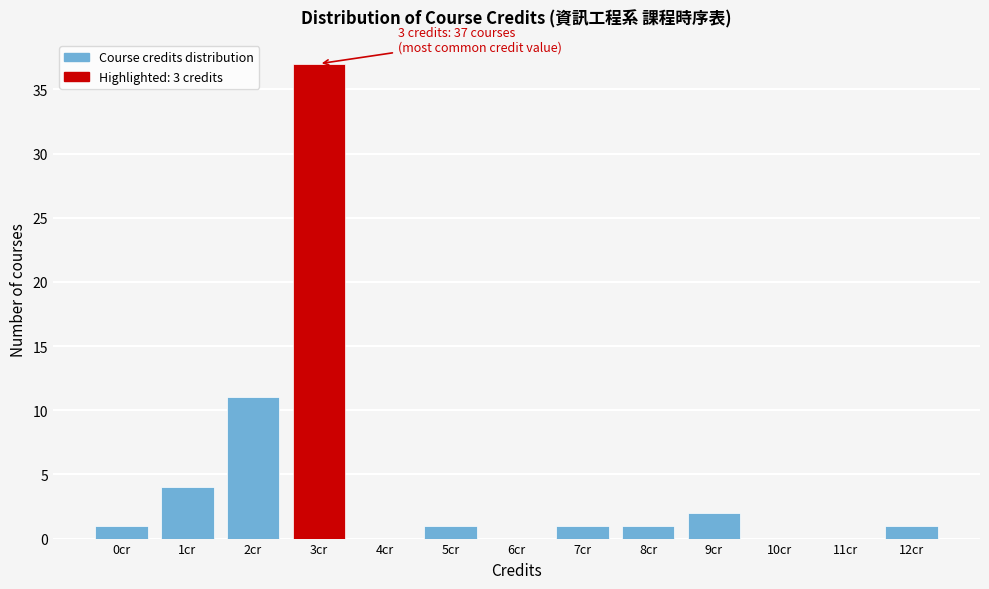

Over which range of the x-axis is the bar tallest?

2.5 to 3.5